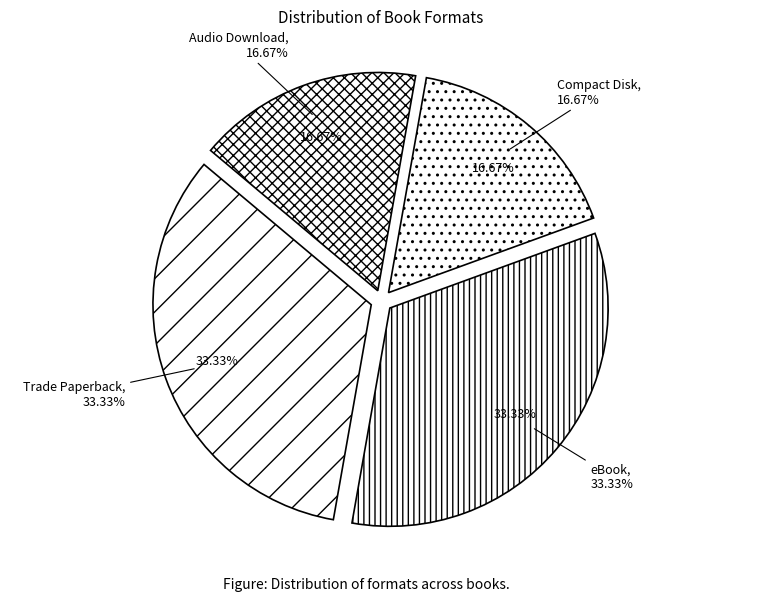

To the nearest percent, what percentage of the pie is Trade Paperback?

33%